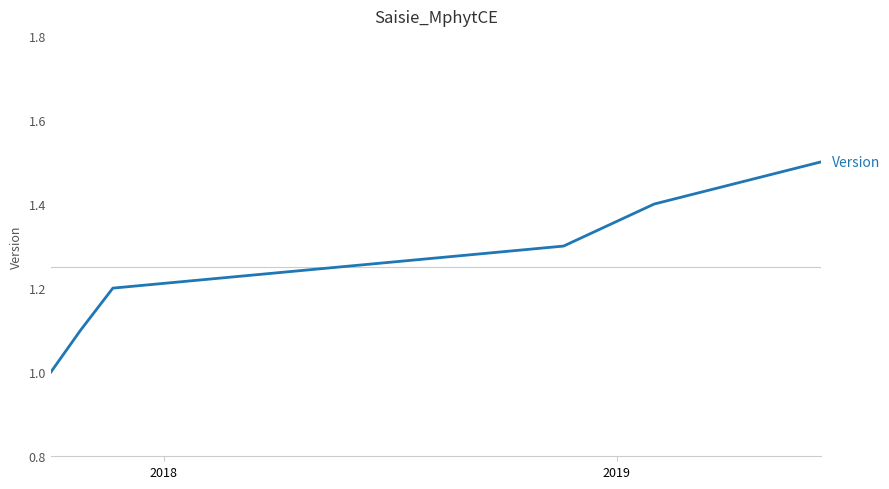

How many lines are shown in the chart?

1